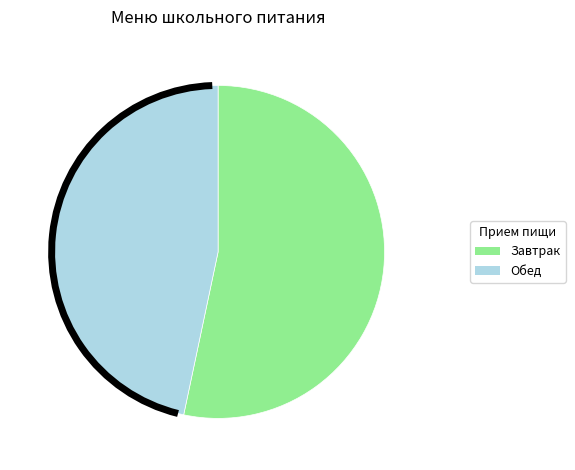

Is there any slice that represents more than half of the pie?

Yes